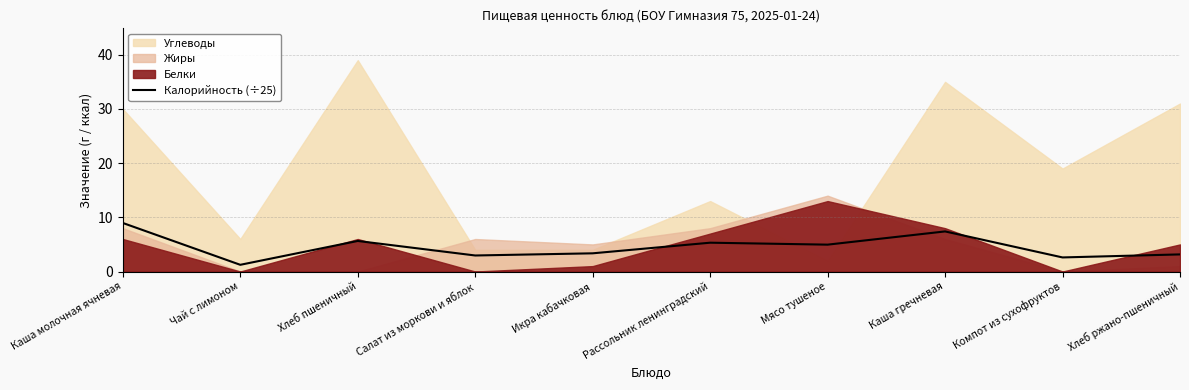

What is the change in value from Салат из моркови и яблок to Компот из сухофруктов?

-0.4